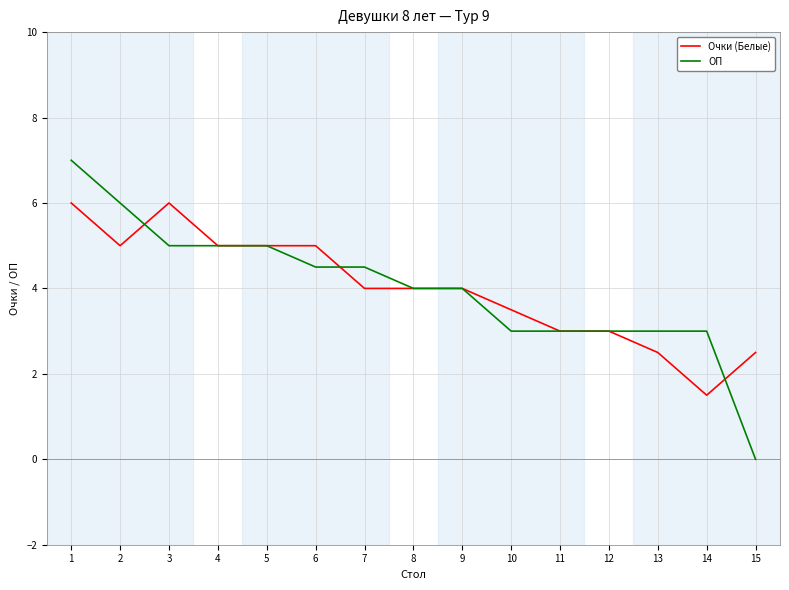

What is the sum of all ОП values?

60.0